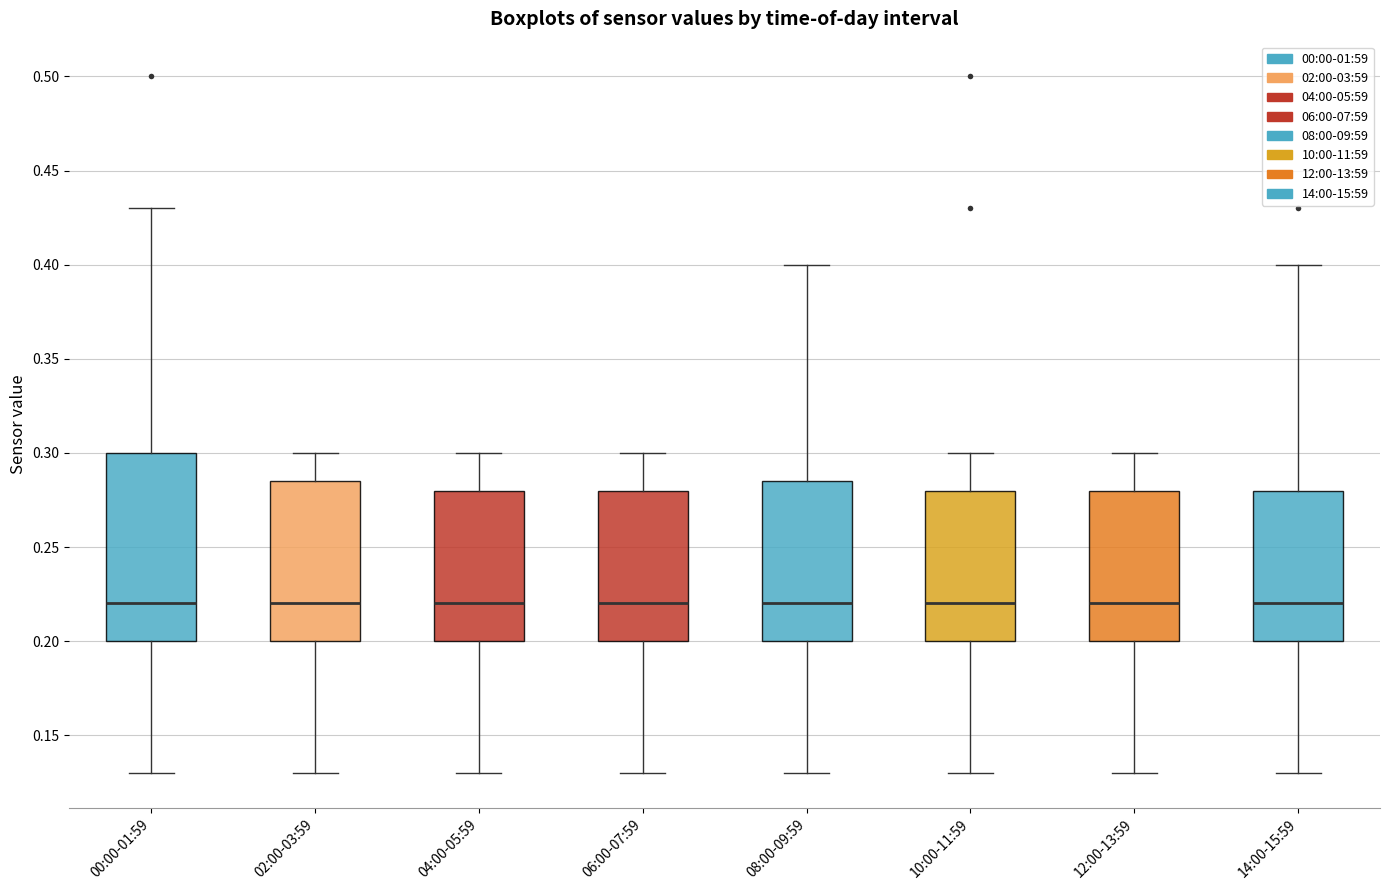

Reading left to right, read every box against the y-axis: the position of its median line, the range the box covers, and the ends of its whiskers. The values are not printed on the chart, so give them approximately, as read against the axis.

00:00-01:59: median 0.220, box 0.200 to 0.300, whiskers 0.130 to 0.430
02:00-03:59: median 0.220, box 0.200 to 0.285, whiskers 0.130 to 0.300
04:00-05:59: median 0.220, box 0.200 to 0.280, whiskers 0.130 to 0.300
06:00-07:59: median 0.220, box 0.200 to 0.280, whiskers 0.130 to 0.300
08:00-09:59: median 0.220, box 0.200 to 0.285, whiskers 0.130 to 0.400
10:00-11:59: median 0.220, box 0.200 to 0.280, whiskers 0.130 to 0.300
12:00-13:59: median 0.220, box 0.200 to 0.280, whiskers 0.130 to 0.300
14:00-15:59: median 0.220, box 0.200 to 0.280, whiskers 0.130 to 0.400